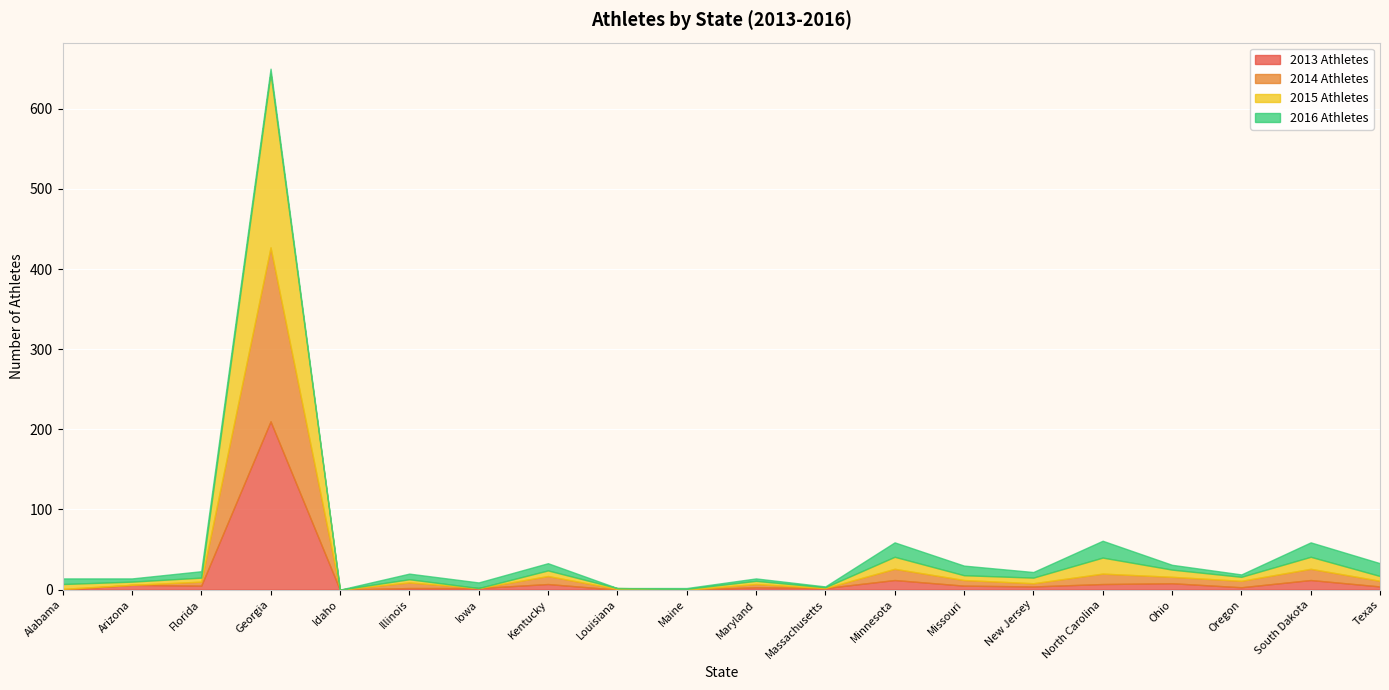

Reading left to right, extract all data points from this chart.

2013 Athletes: Alabama=0	Arizona=6	Florida=5	Georgia=210	Idaho=0	Illinois=2	Iowa=2	Kentucky=7	Louisiana=0	Maine=0	Maryland=3	Massachusetts=2	Minnesota=12	Missouri=5	New Jersey=4	North Carolina=7	Ohio=8	Oregon=3	South Dakota=12	Texas=4
2014 Athletes: Alabama=1	Arizona=0	Florida=5	Georgia=217	Idaho=0	Illinois=7	Iowa=0	Kentucky=10	Louisiana=1	Maine=0	Maryland=4	Massachusetts=0	Minnesota=14	Missouri=7	New Jersey=4	North Carolina=13	Ohio=8	Oregon=8	South Dakota=14	Texas=7
2015 Athletes: Alabama=6	Arizona=4	Florida=5	Georgia=217	Idaho=0	Illinois=4	Iowa=0	Kentucky=7	Louisiana=1	Maine=1	Maryland=4	Massachusetts=1	Minnesota=15	Missouri=6	New Jersey=7	North Carolina=20	Ohio=9	Oregon=5	South Dakota=15	Texas=6
2016 Athletes: Alabama=7	Arizona=4	Florida=8	Georgia=6	Idaho=0	Illinois=7	Iowa=7	Kentucky=9	Louisiana=0	Maine=1	Maryland=3	Massachusetts=1	Minnesota=18	Missouri=12	New Jersey=7	North Carolina=21	Ohio=6	Oregon=3	South Dakota=18	Texas=16